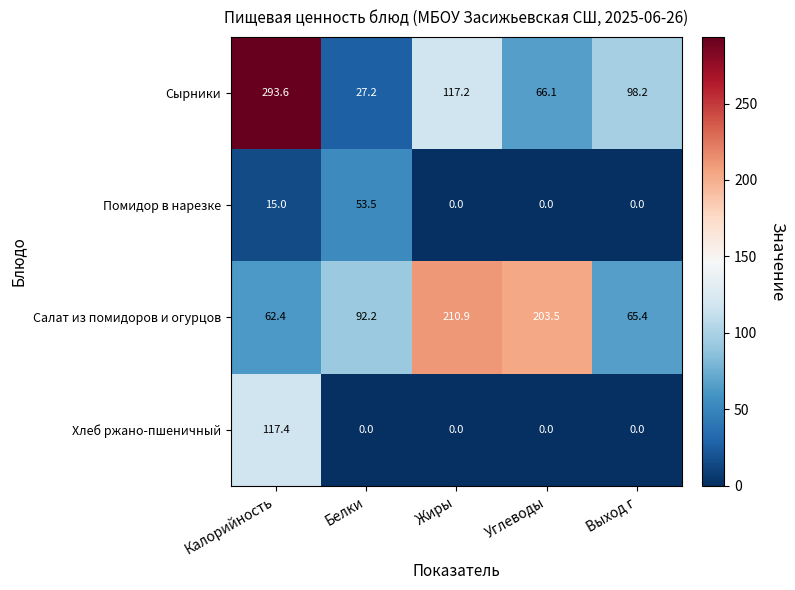

What is the sum of the Салат из помидоров и огурцов values at Белки and Выход г?

157.6